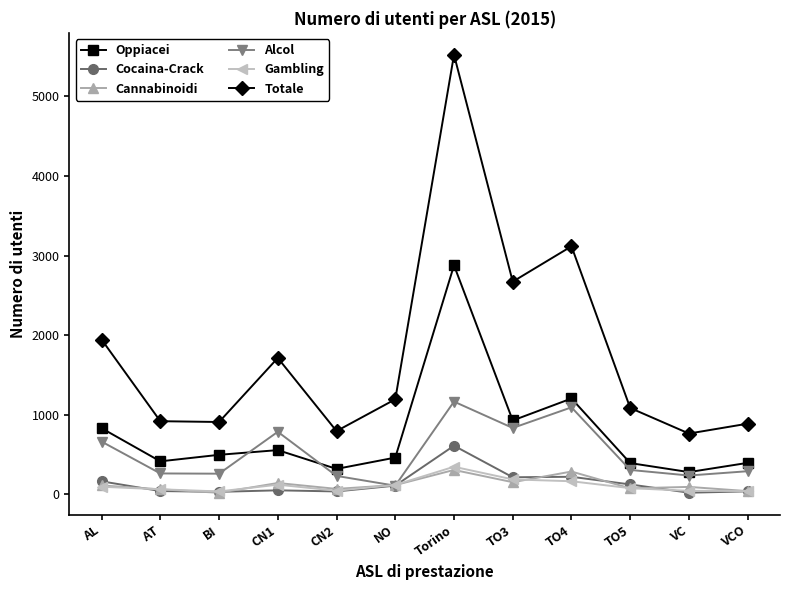

What is the value of the Cocaina-Crack point at the 10th from the left?

126